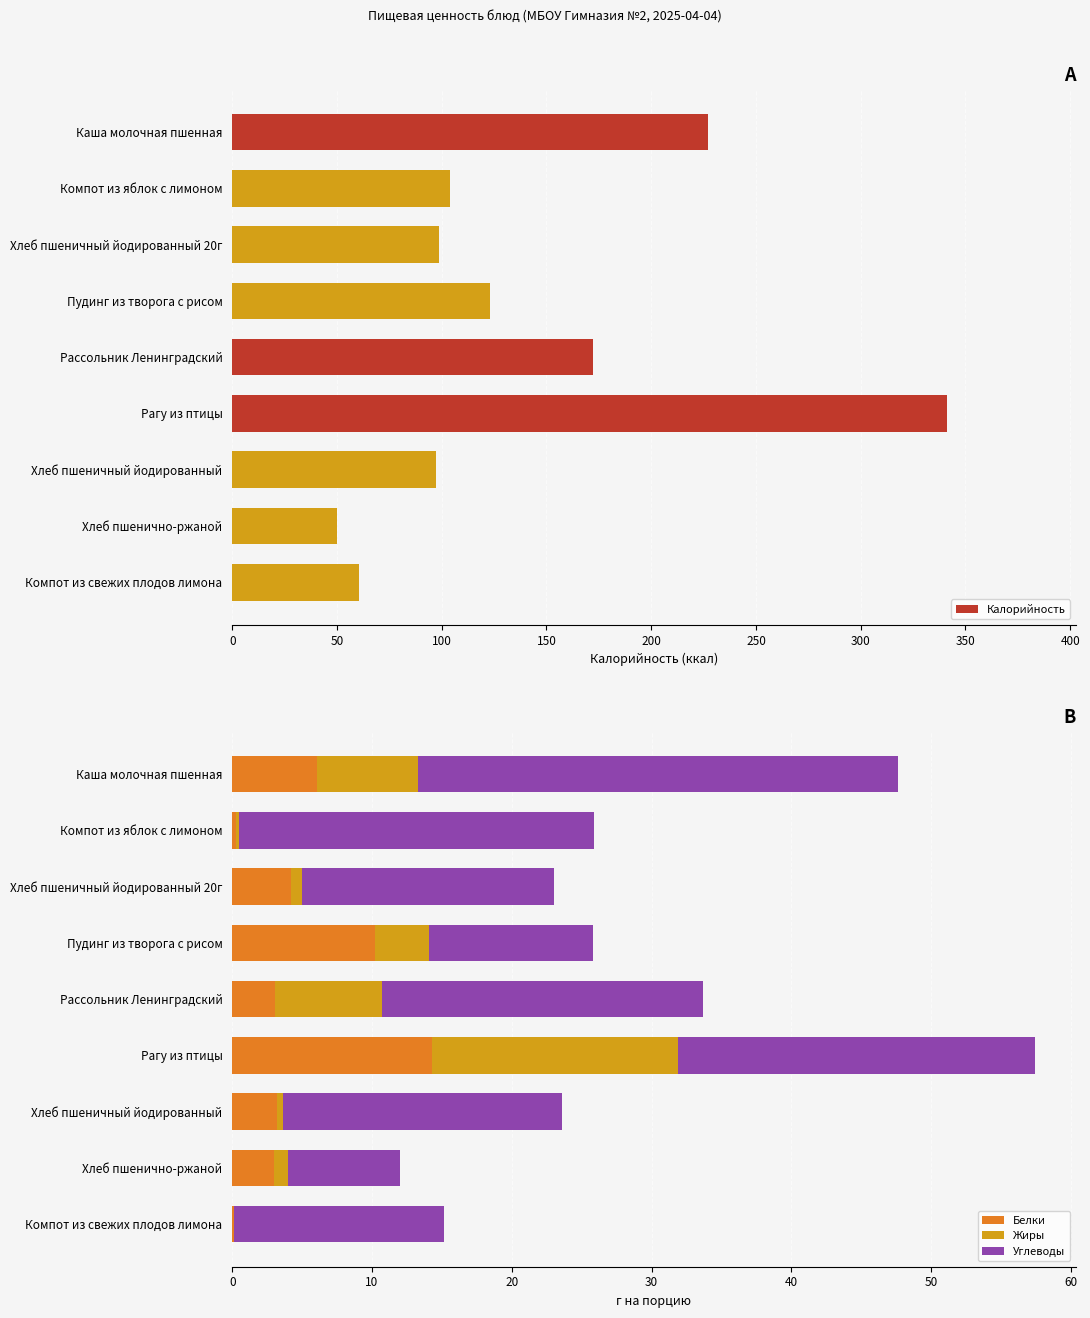

What is the value of the Углеводы bar at the 7th from the left?

20.0